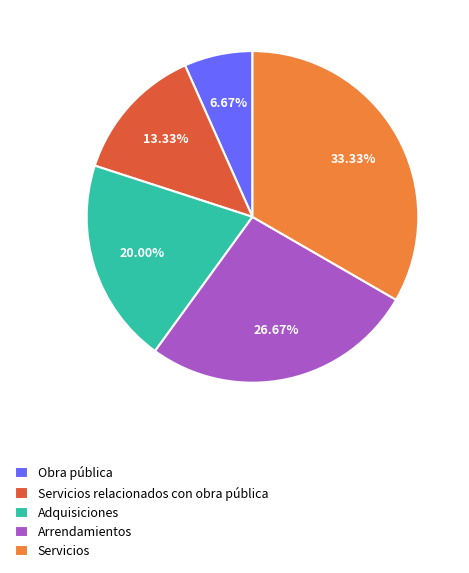

What is the smallest slice in the pie chart?

Obra pública